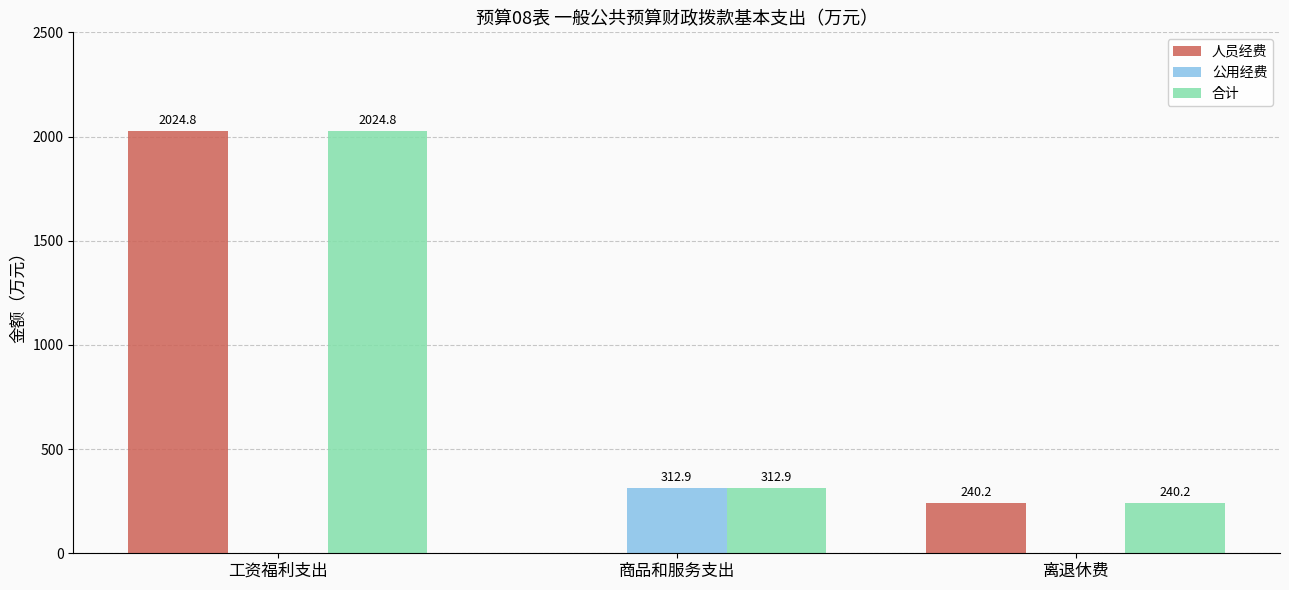

Which label corresponds to the largest value in the chart?

工资福利支出